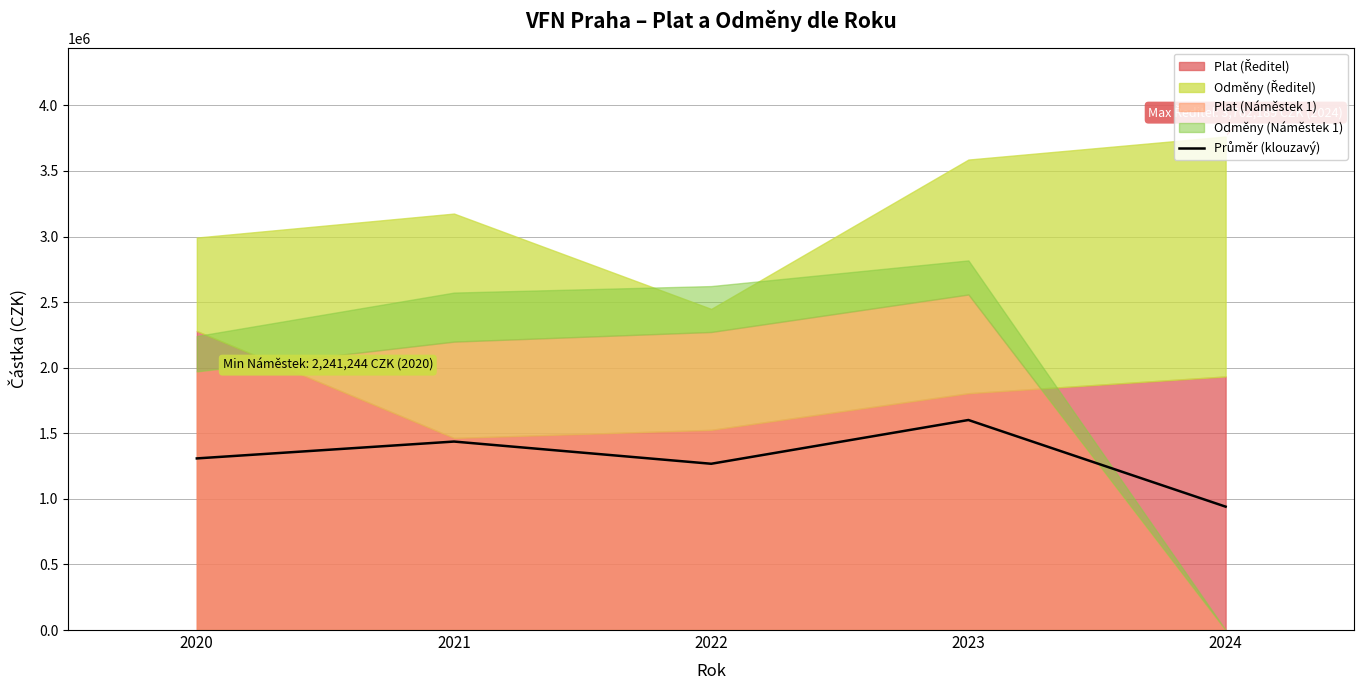

What is the value of the 4th point from the left?

1601153.2